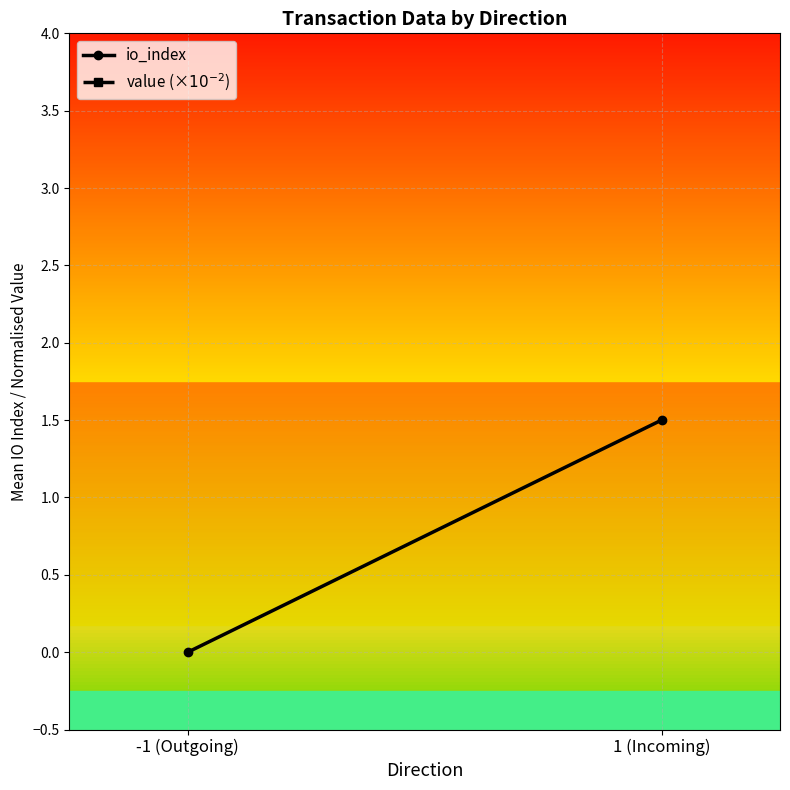

Is it true that io_index equals 0.0 at -1 (Outgoing)?

True